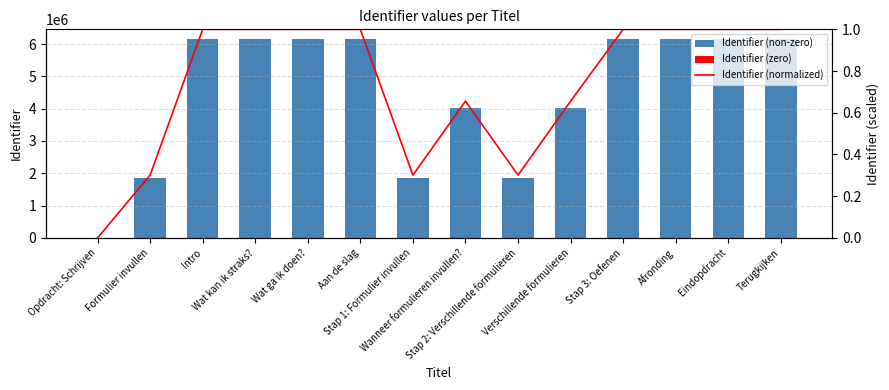

What is the average value of the Identifier (normalized) series?

0.7